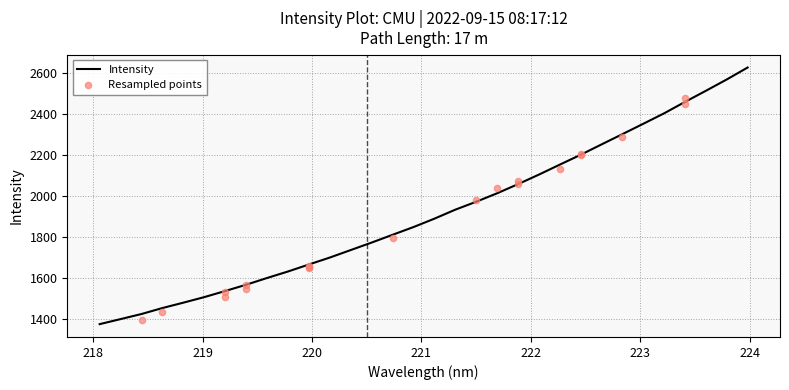

What is the ratio of the value at 220.9264 to the value at 220.1623?

1.1